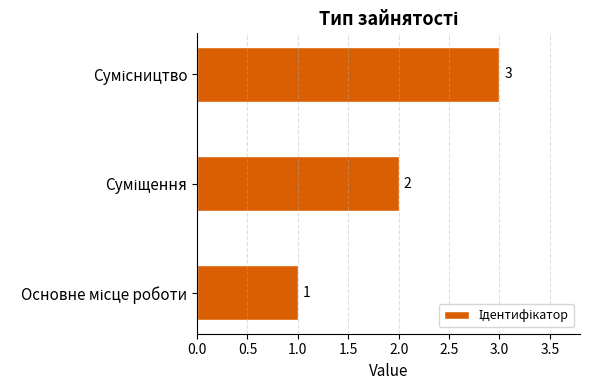

What is the sum of all values?

6